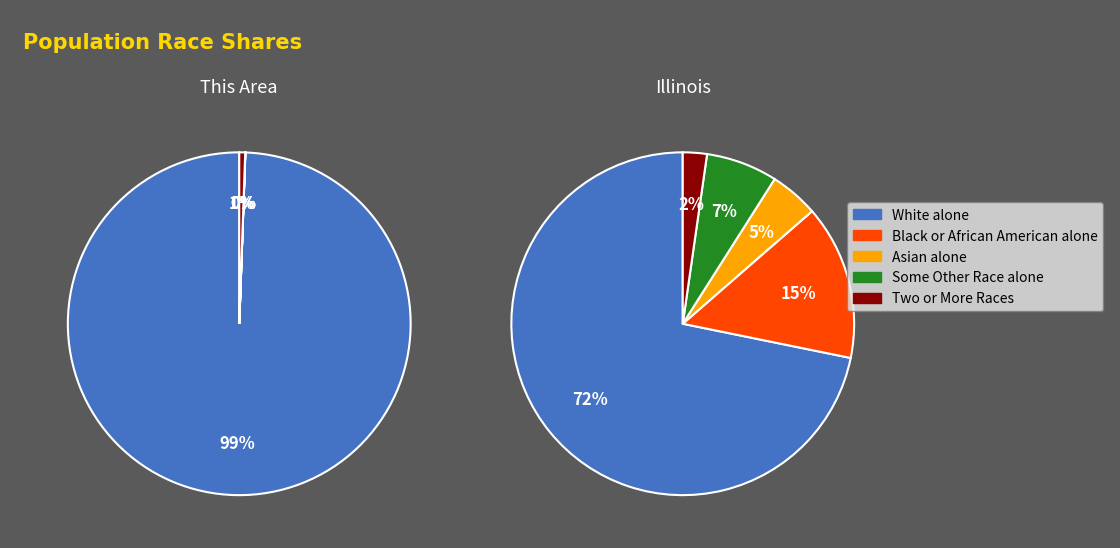

Is there a majority slice in this chart?

Yes